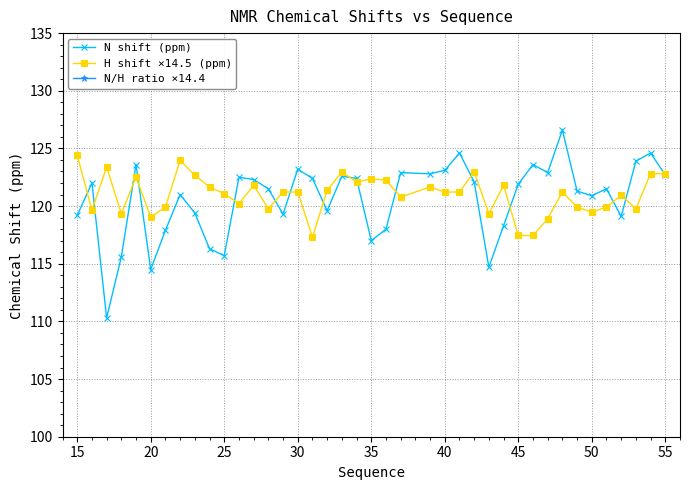

Rank the series by their maximum value, from lowest to highest.

H shift ×14.5 (ppm), N shift (ppm), N/H ratio ×14.4